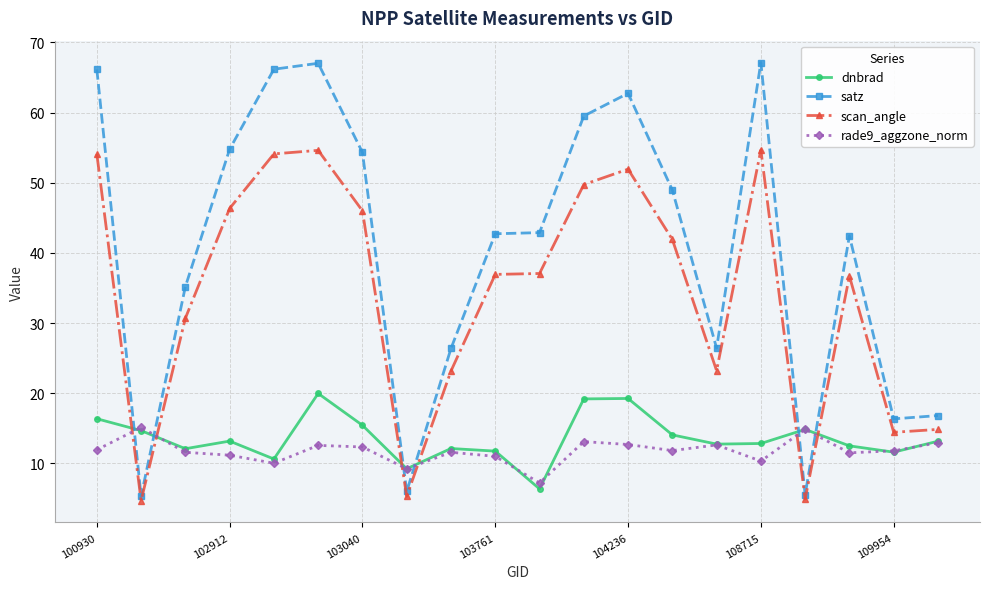

How many series are shown in this chart?

4